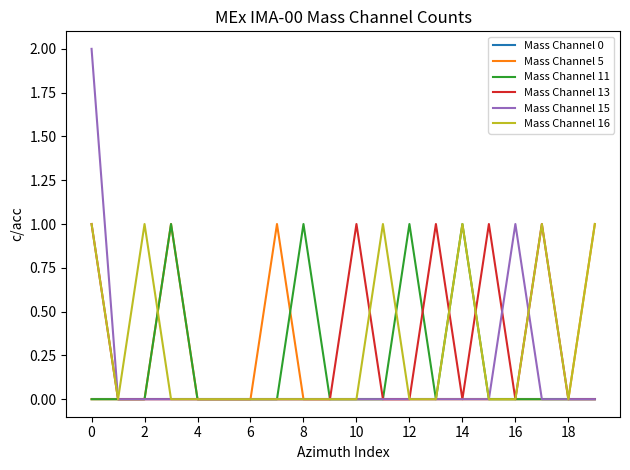

Which series has the widest spread of values?

Mass Channel 15